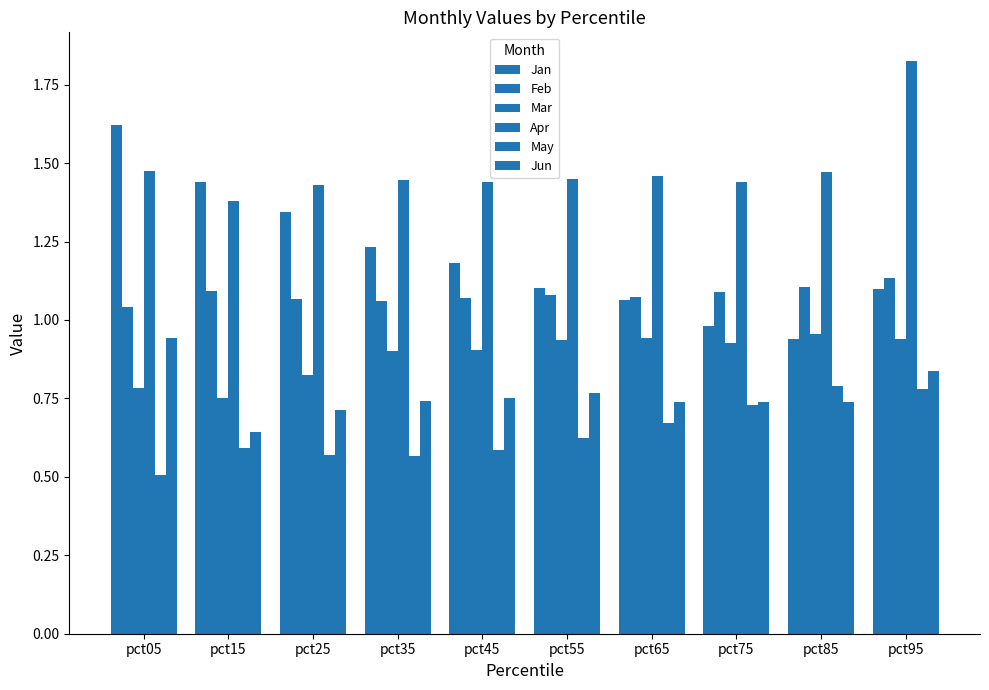

Reading left to right, extract all data points from this chart.

Jan: 1.6	1.4	1.3	1.2	1.2	1.1	1.1	1.0	0.9	1.1
Feb: 1.0	1.1	1.1	1.1	1.1	1.1	1.1	1.1	1.1	1.1
Mar: 0.8	0.8	0.8	0.9	0.9	0.9	0.9	0.9	1.0	0.9
Apr: 1.5	1.4	1.4	1.4	1.4	1.4	1.5	1.4	1.5	1.8
May: 0.5	0.6	0.6	0.6	0.6	0.6	0.7	0.7	0.8	0.8
Jun: 0.9	0.6	0.7	0.7	0.8	0.8	0.7	0.7	0.7	0.8